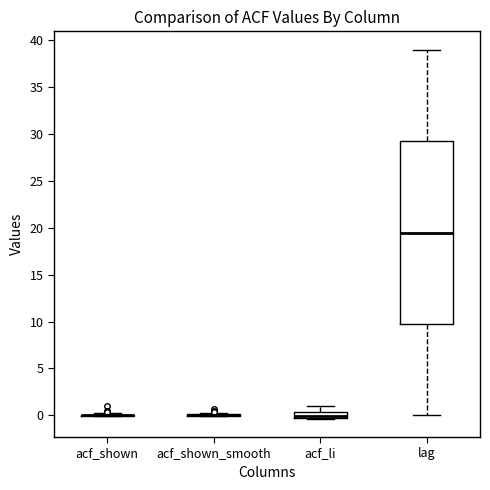

Comparing the boxes themselves (not the whiskers), which one is the tallest?

lag